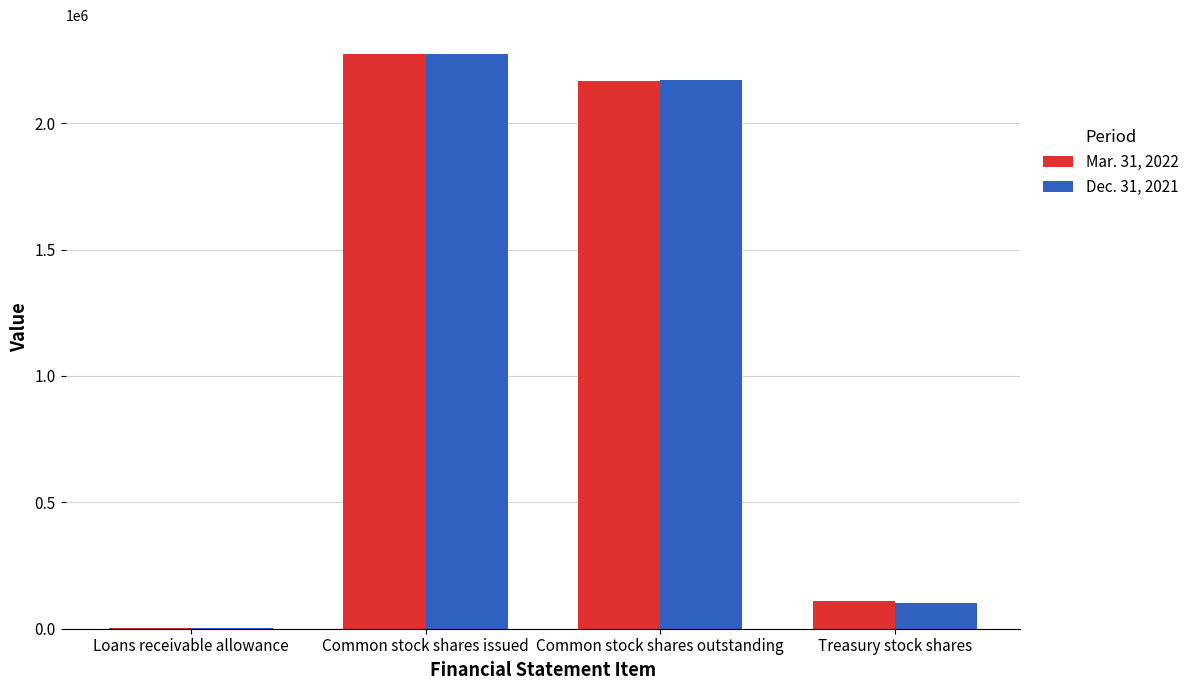

At which category is the sum across all series the highest?

Common stock shares issued